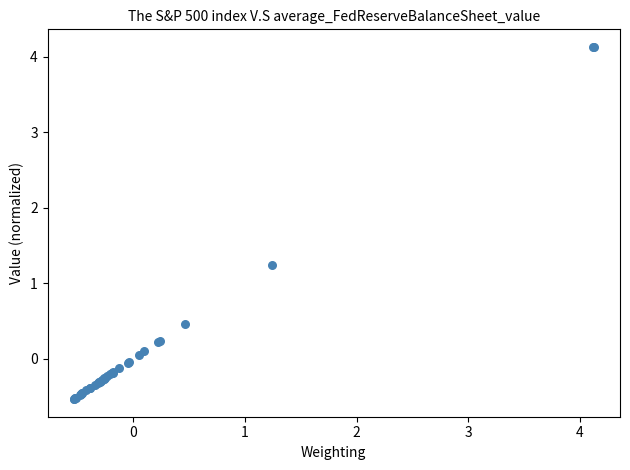

What Y value in the scatter plot is closest to 1?

1.2